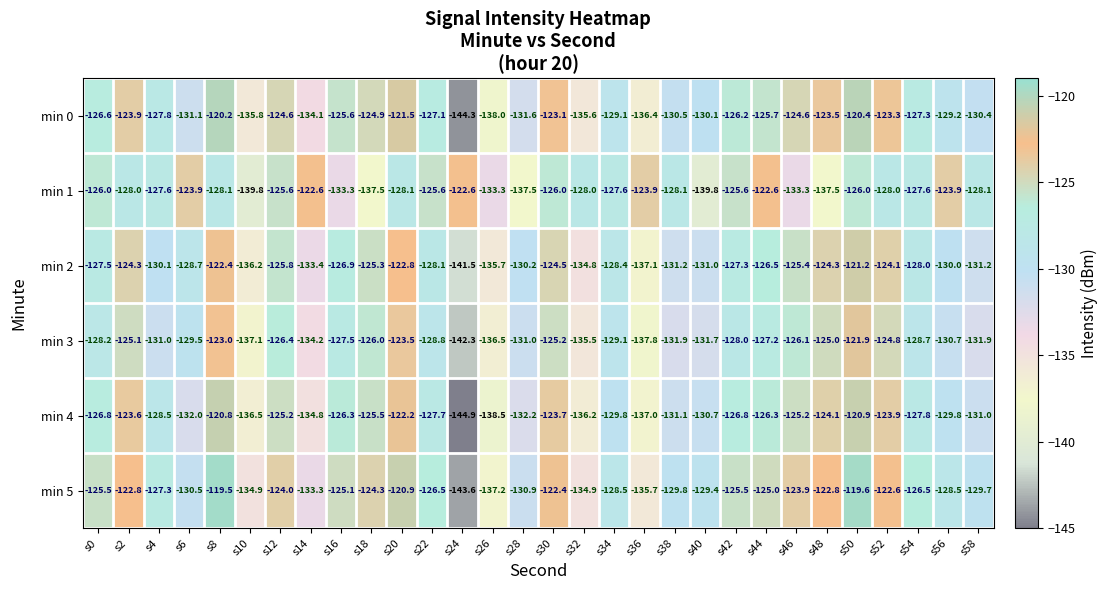

At which category is the sum across all series the highest?

s50